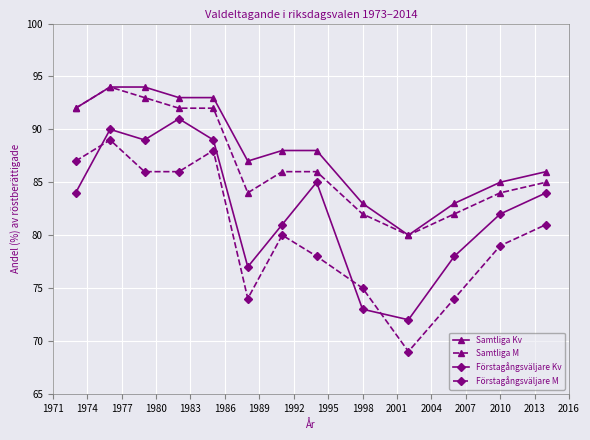

What is the value of the Förstagångsväljare Kv point at the 3rd from the left?

89